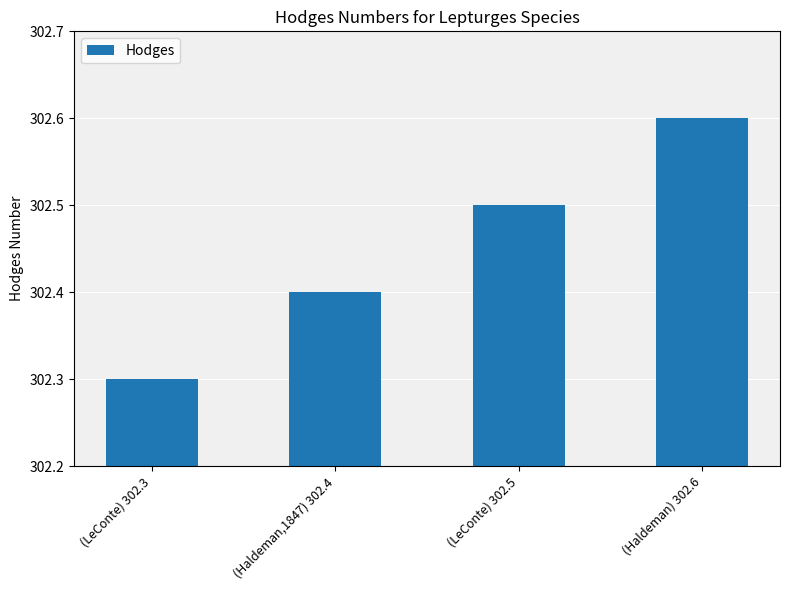

The chart shows a value of 302.3 at (LeConte) 302.3. True or false?

True